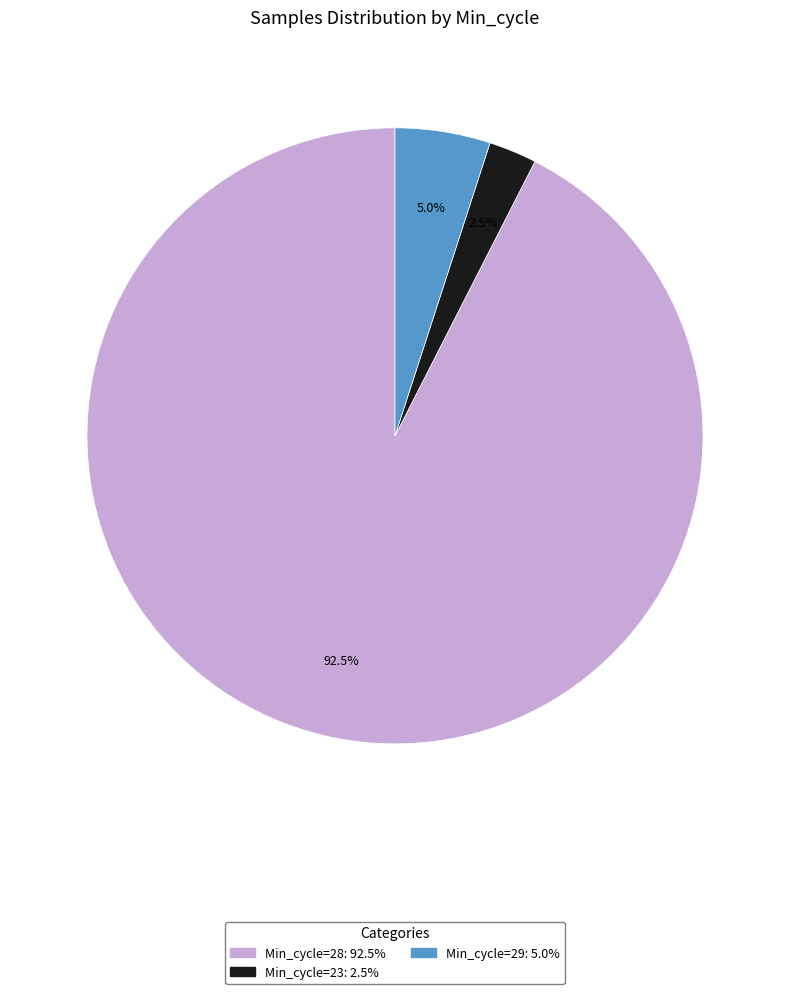

Between Min_cycle=29: 5.0% and Min_cycle=28: 92.5%, which is larger?

Min_cycle=28: 92.5%